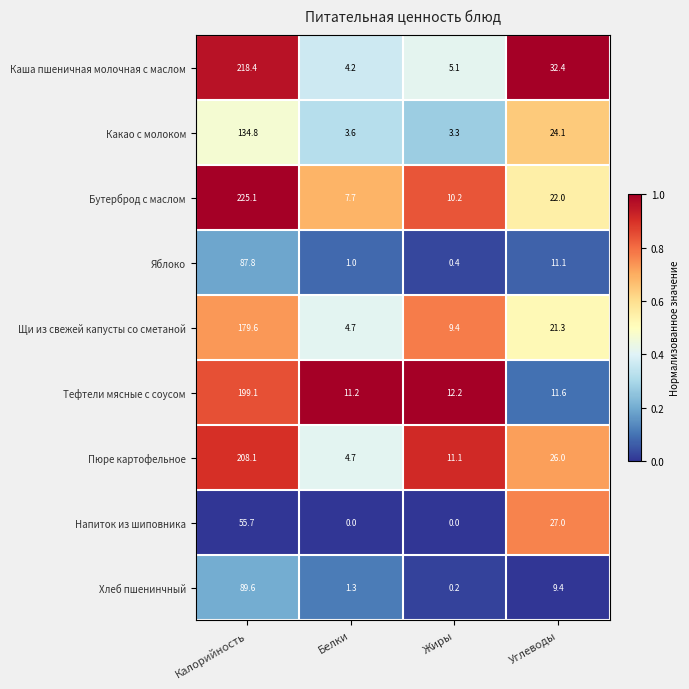

Where is Какао с молоком nearest to the value 69?

Углеводы